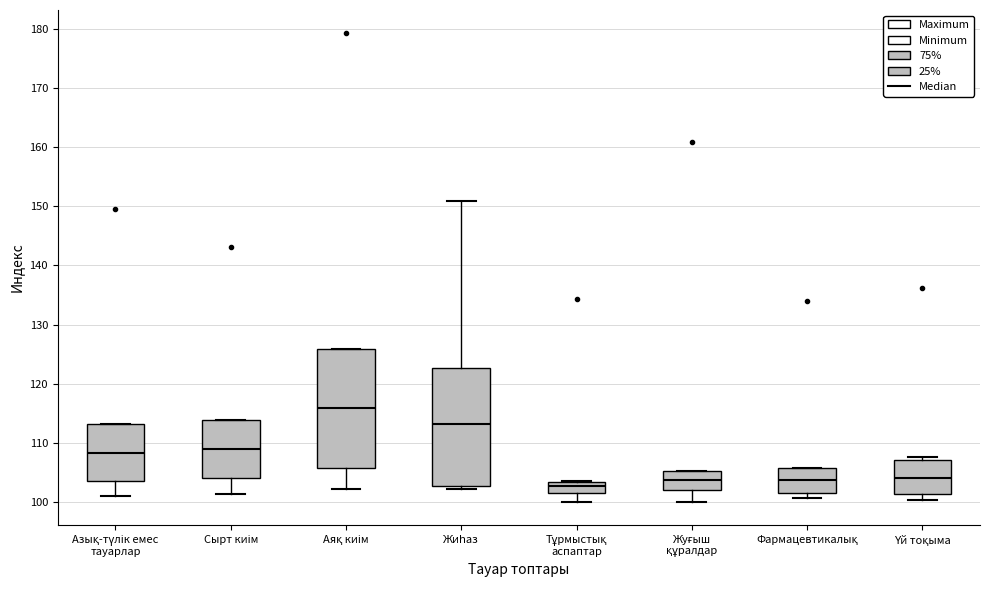

Where is the lower edge of the box for Азық-түлік емес тауарлар on the y-axis? The values are not printed on the chart, so give them approximately, as read against the axis.

104